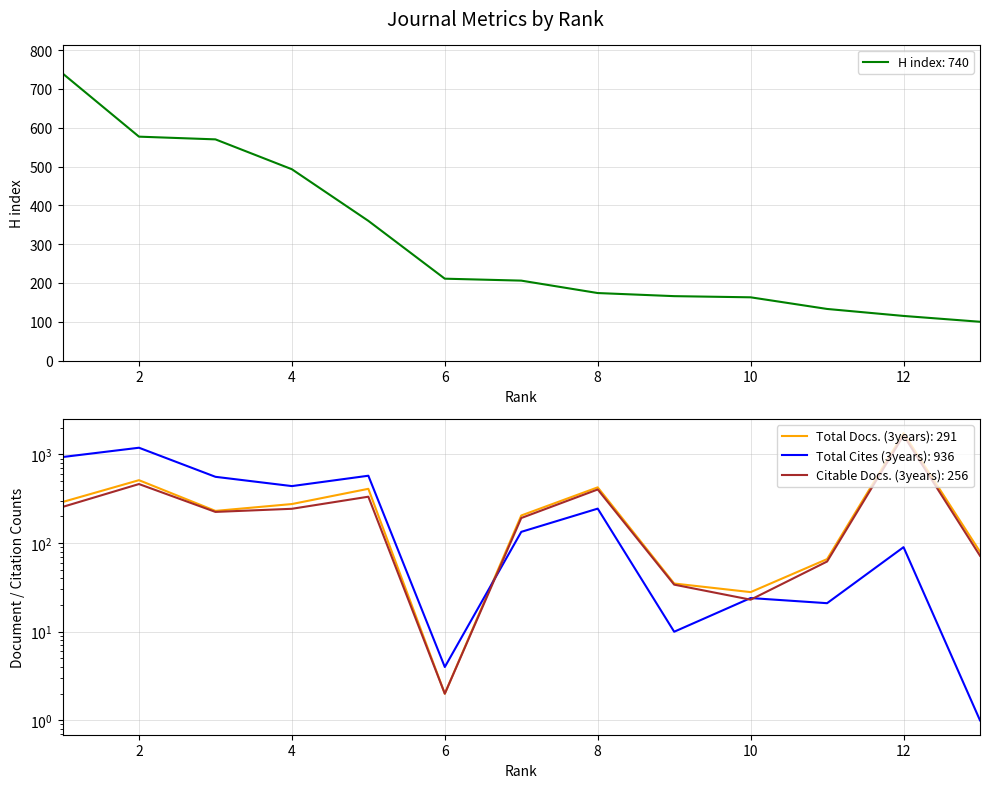

At how many categories does at least one series exceed 503?

5